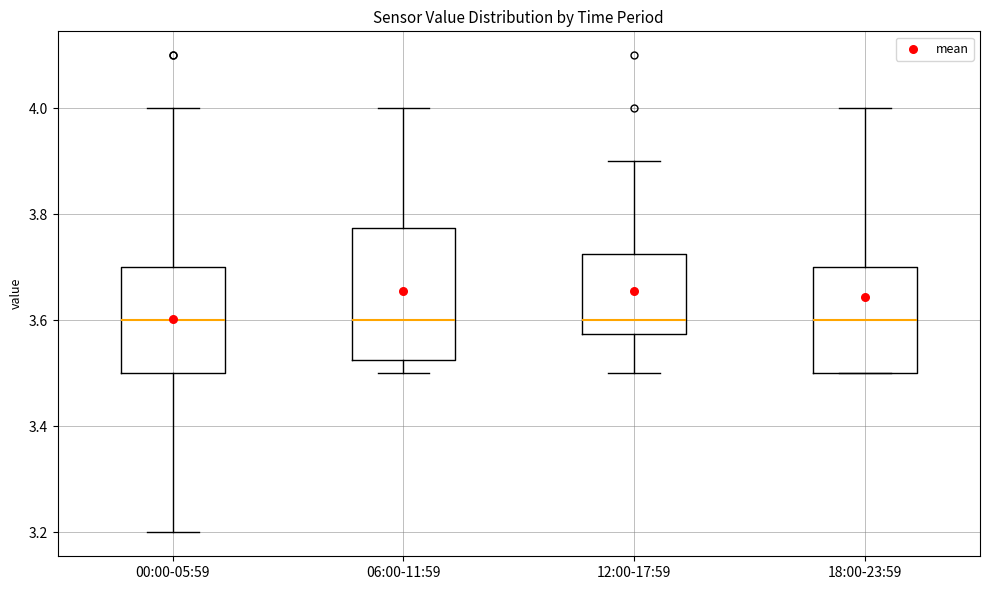

Where does the median line of the box for 18:00-23:59 sit on the y-axis? The values are not printed on the chart, so give them approximately, as read against the axis.

3.60